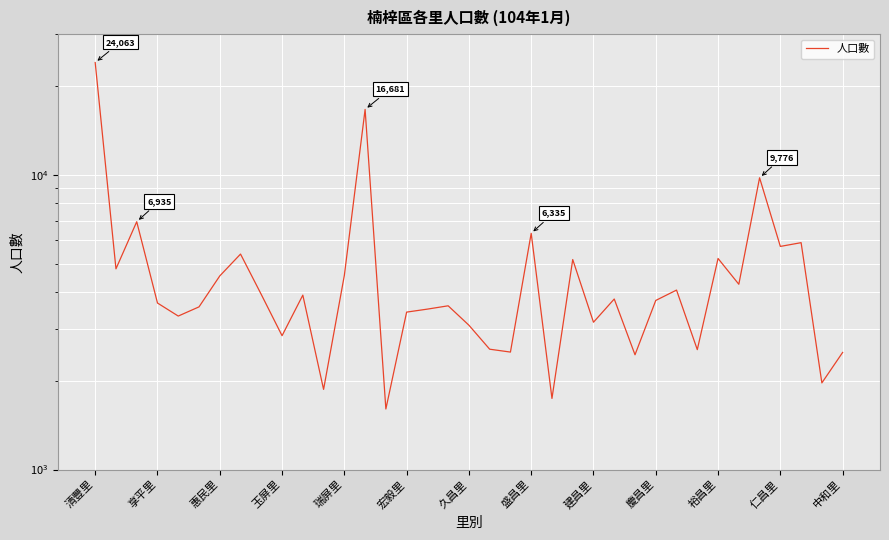

What is the smallest value displayed?

1605